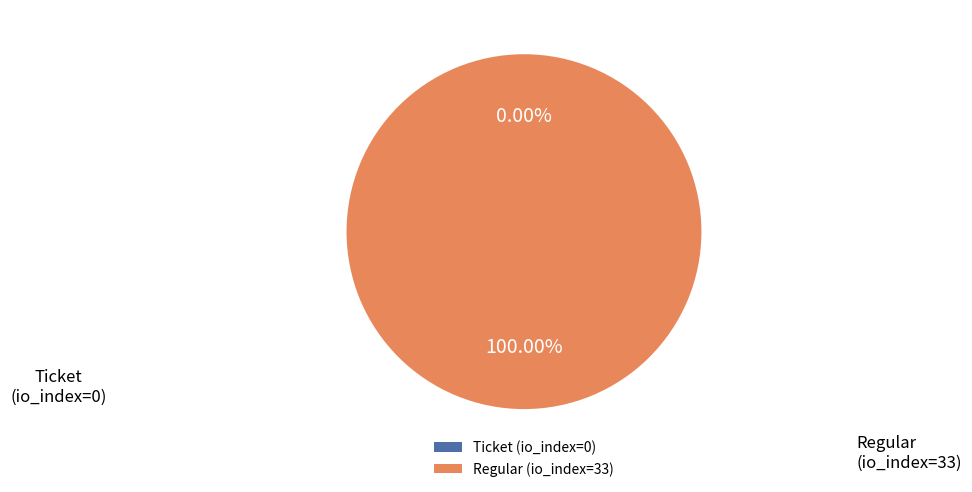

How many segments does this pie chart have?

2